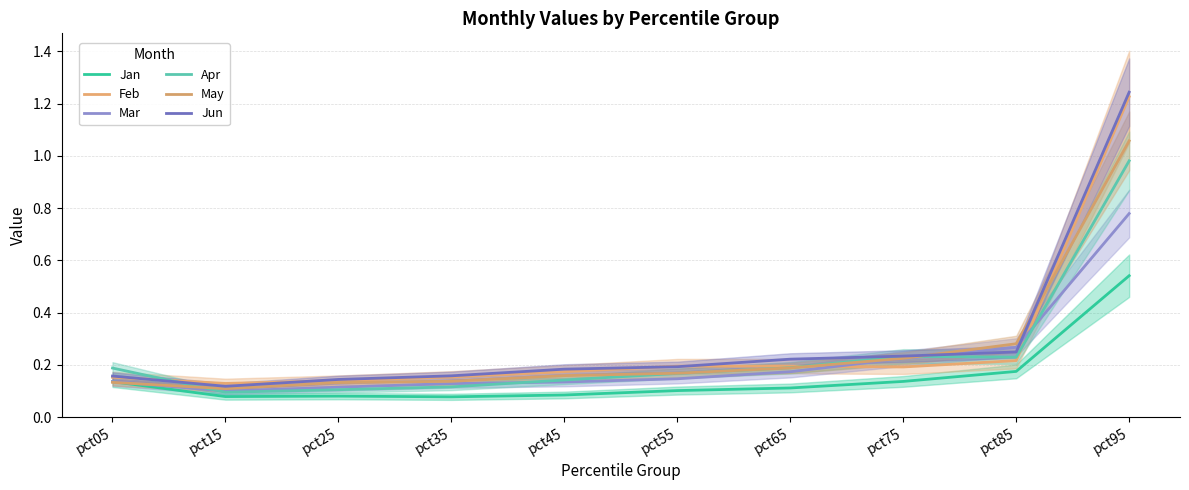

True or false: Apr has more than 1 points higher than both neighbors.

False